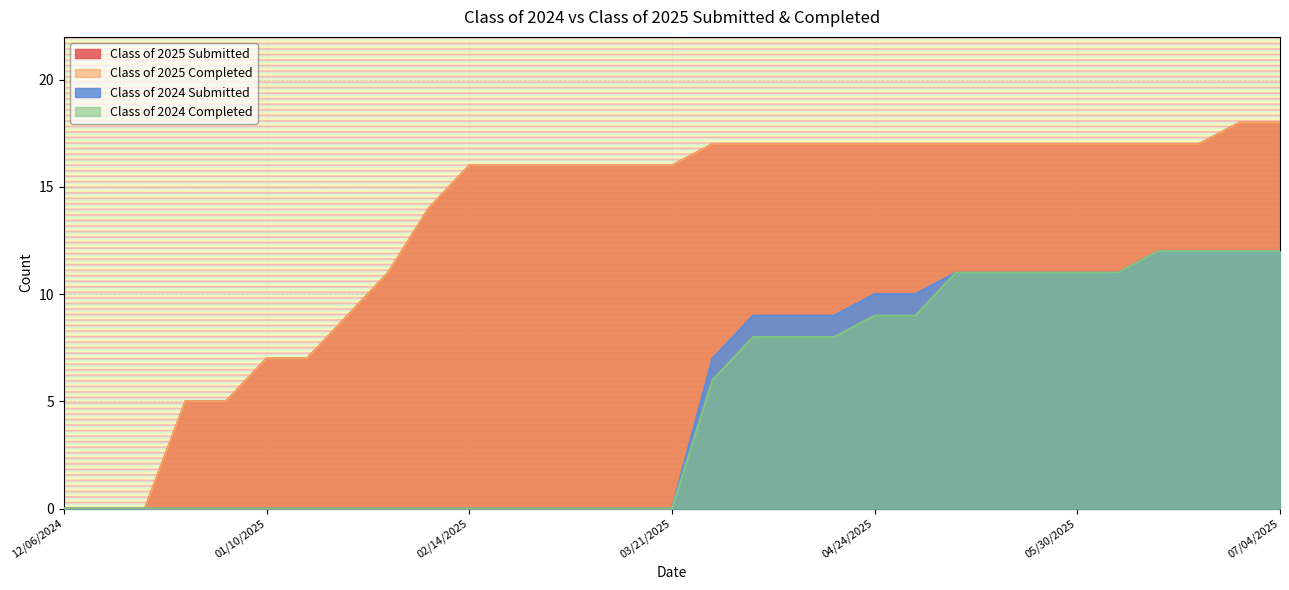

The Class of 2025 Submitted series shows 9 at 03/28/2025. True or false?

False